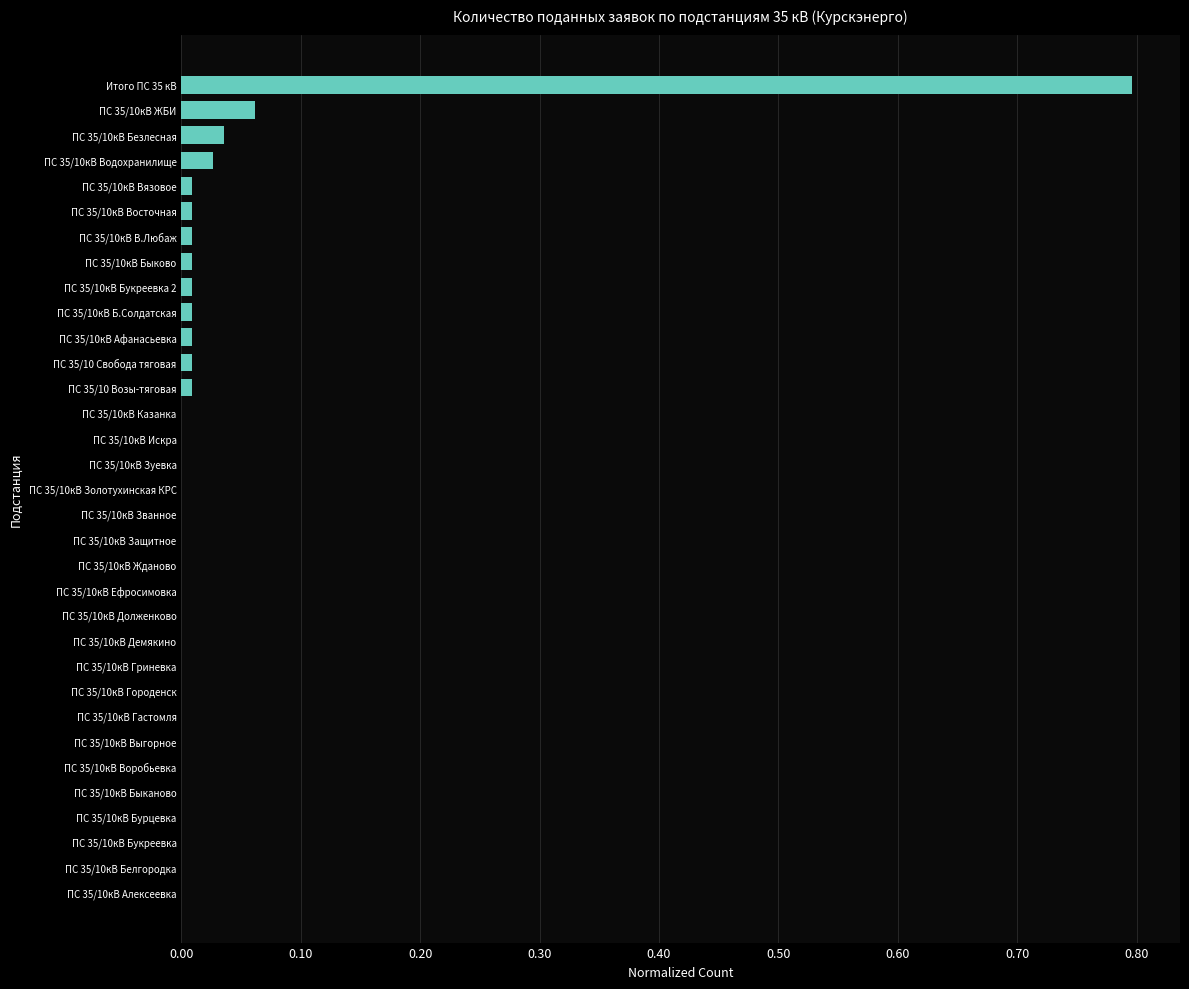

How many series are shown in this chart?

1